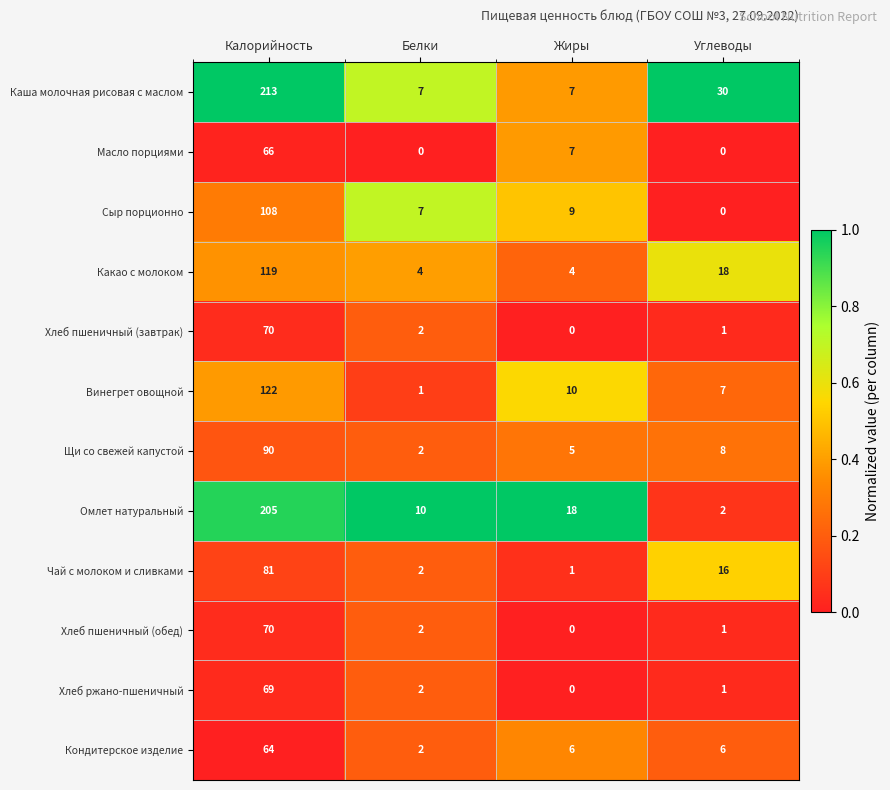

At which label is Хлеб пшеничный (обед) closest to 35?

Белки